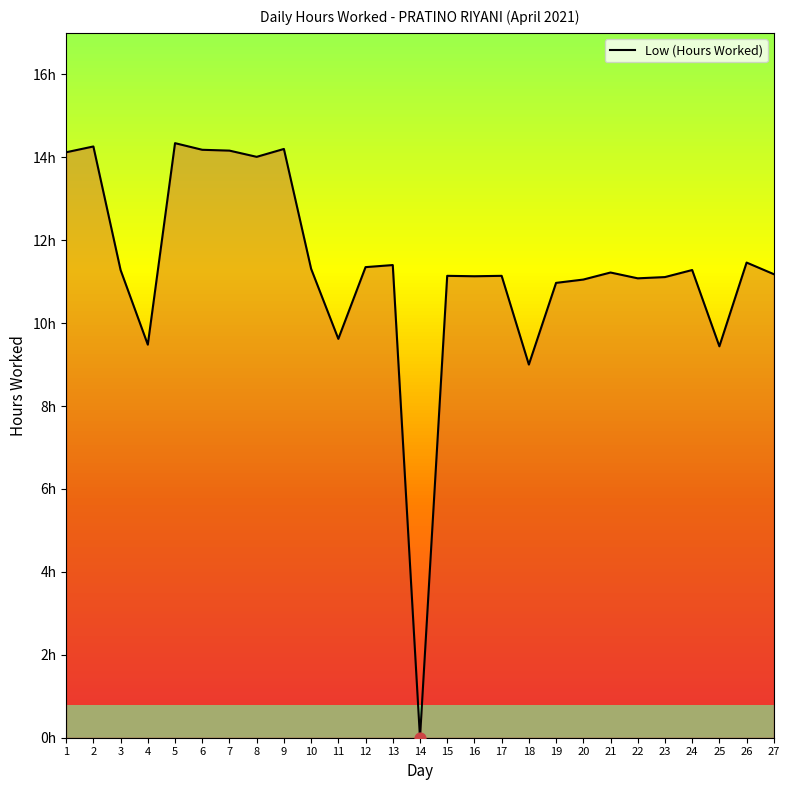

Does the chart have visible grid lines?

No